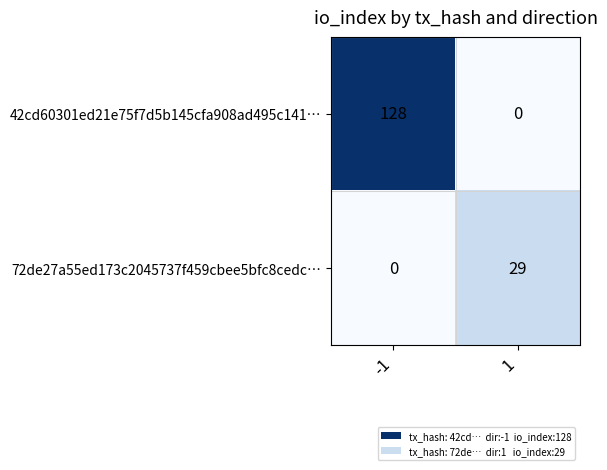

What is the total value across all series at -1?

128